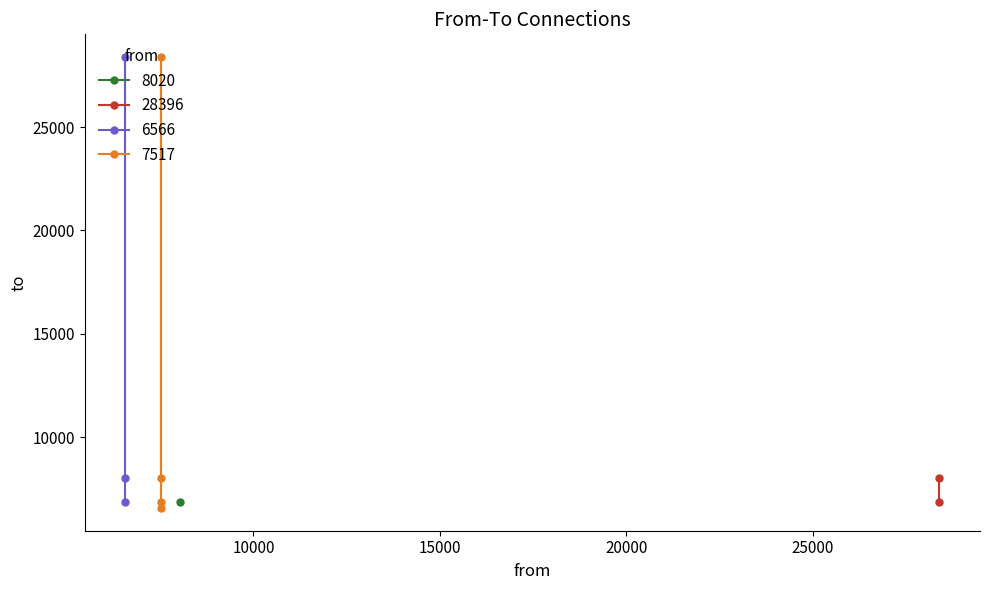

Reading left to right, transcribe all the data shown in this chart.

6856	6856	8020	6856	8020	28396	6856	8020	28396	6566